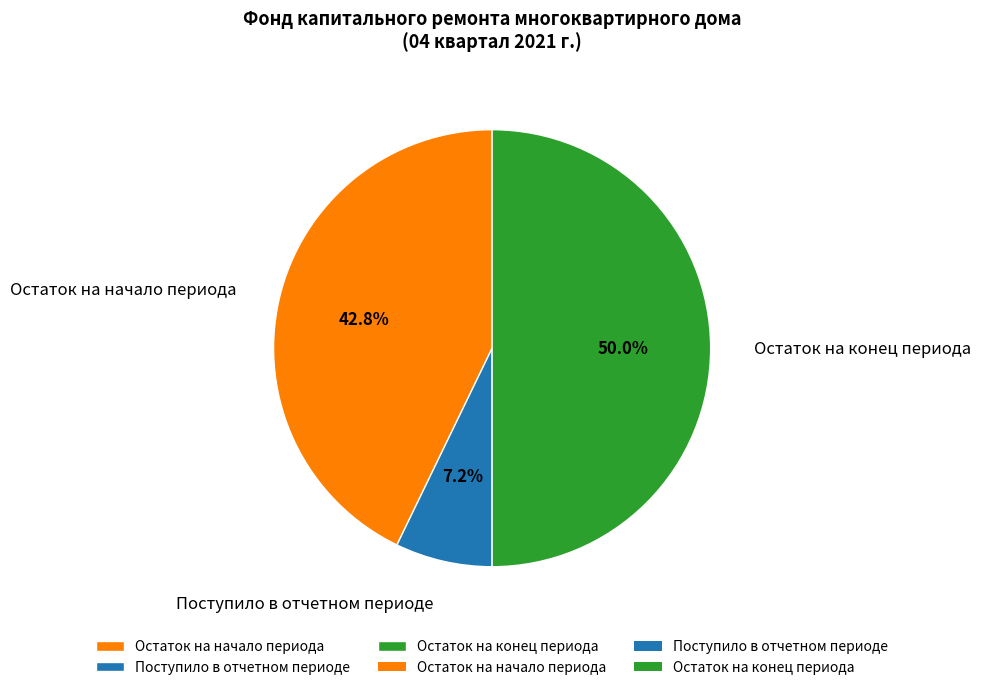

What percentage do Остаток на начало периода and Поступило в отчетном периоде together represent?

50.0%